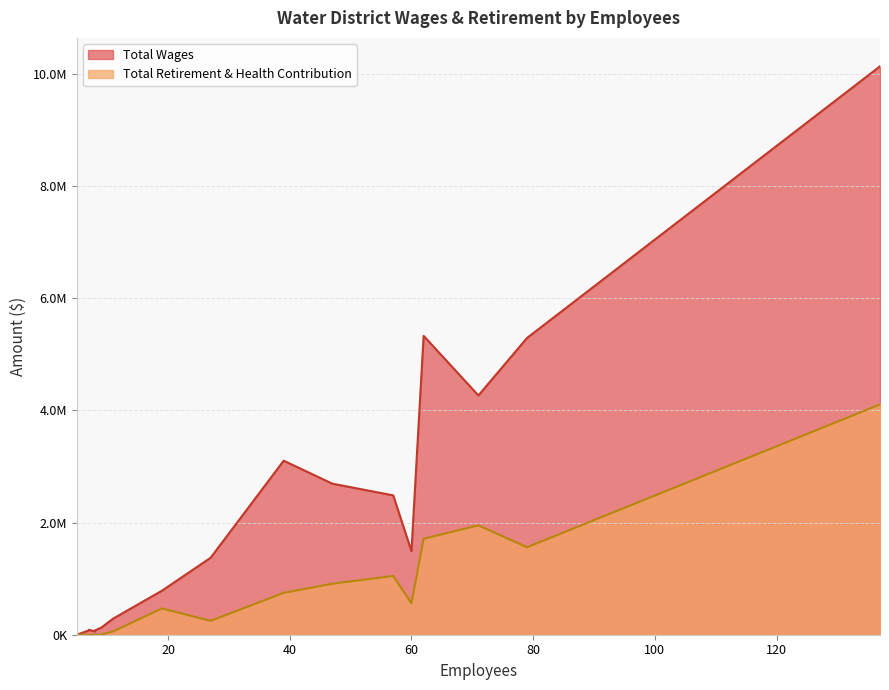

Is it true that Total Retirement & Health Contribution equals 704552.5 at East Valley?

False